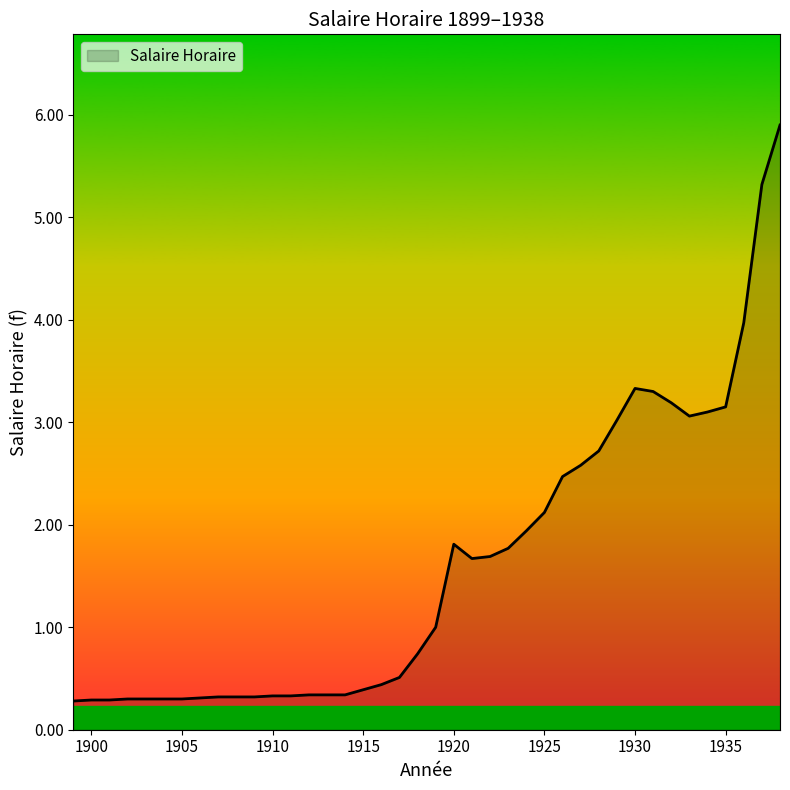

What is the average value?

1.6